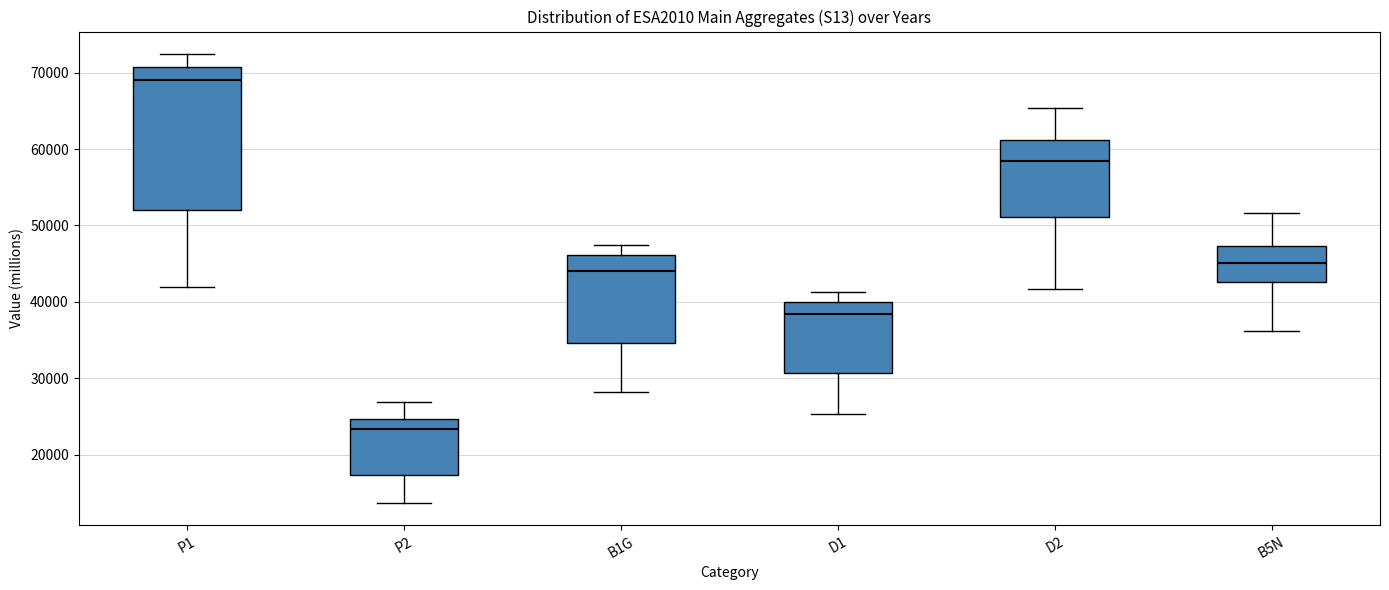

Reading left to right, transcribe this box plot: for each box, give where its median line is, the range the box spans, and where its two whiskers end, as read against the y-axis. The values are not printed on the chart, so give them approximately, as read against the axis.

P1: median 69000, box 52000 to 71000, whiskers 42000 to 72000
P2: median 23000, box 17000 to 25000, whiskers 14000 to 27000
B1G: median 44000, box 35000 to 46000, whiskers 28000 to 47000
D1: median 38000, box 31000 to 40000, whiskers 25000 to 41000
D2: median 58000, box 51000 to 61000, whiskers 42000 to 65000
B5N: median 45000, box 43000 to 47000, whiskers 36000 to 52000